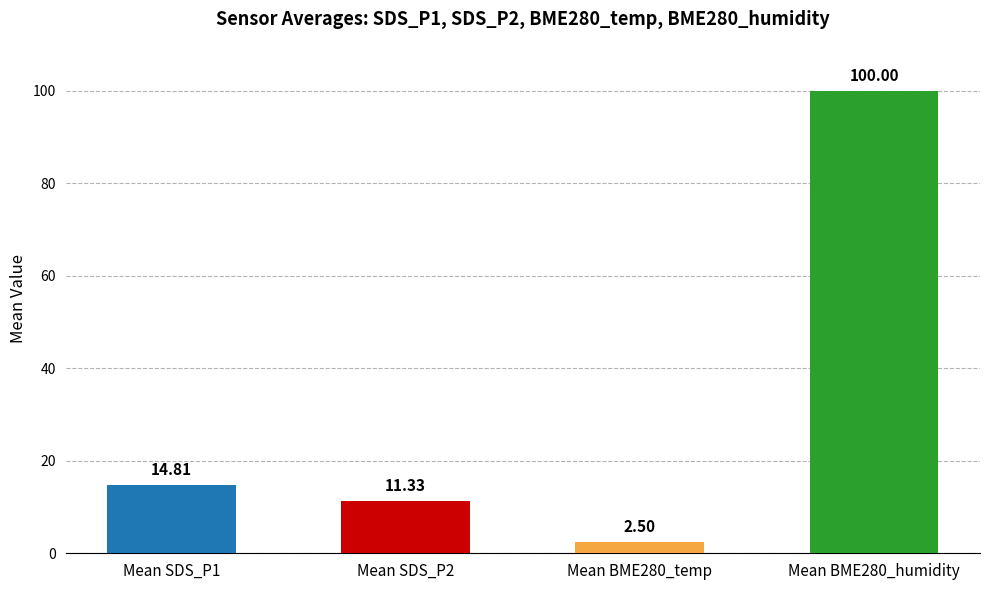

List the labels in order of value, smallest first.

Mean BME280_temp, Mean SDS_P2, Mean SDS_P1, Mean BME280_humidity